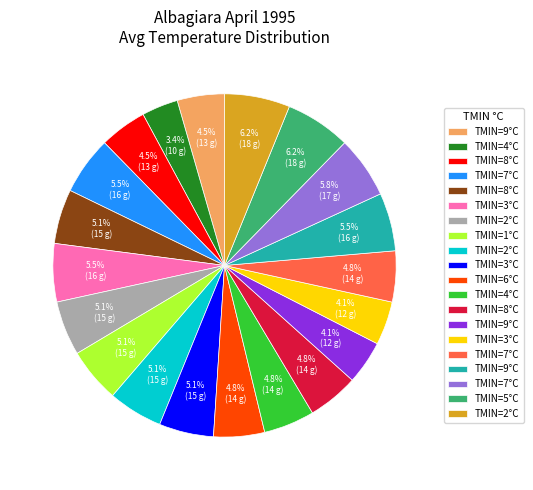

To the nearest percent, what is the average slice percentage?

5%